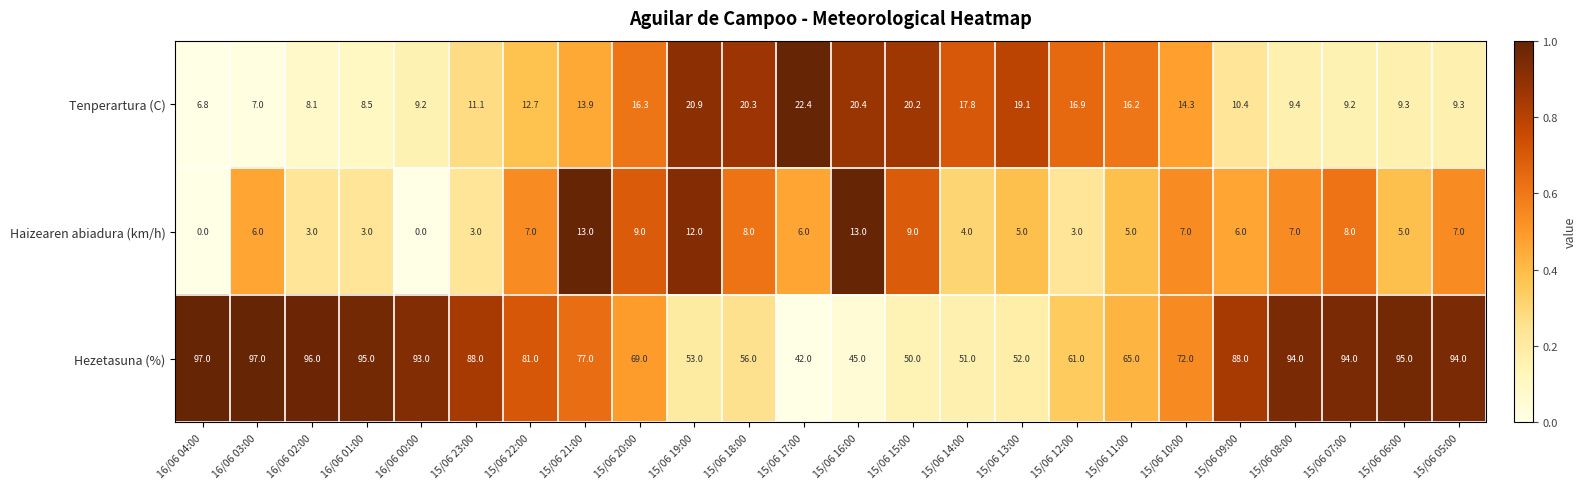

What is the spread (max minus min) of values at 15/06 13:00?

47.0